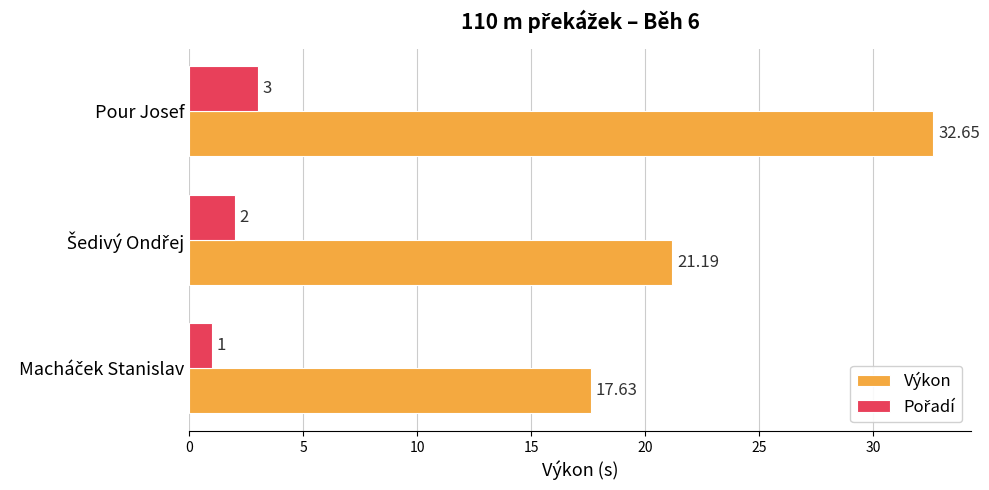

Which category has the highest value in the Výkon series?

Pour Josef